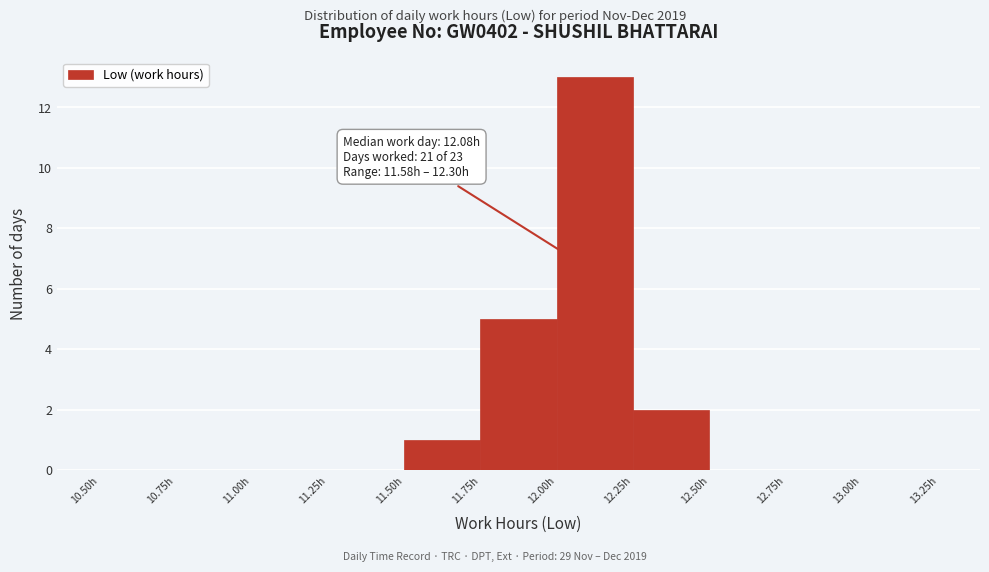

Which range on the x-axis has the tallest bar?

12.00 to 12.25